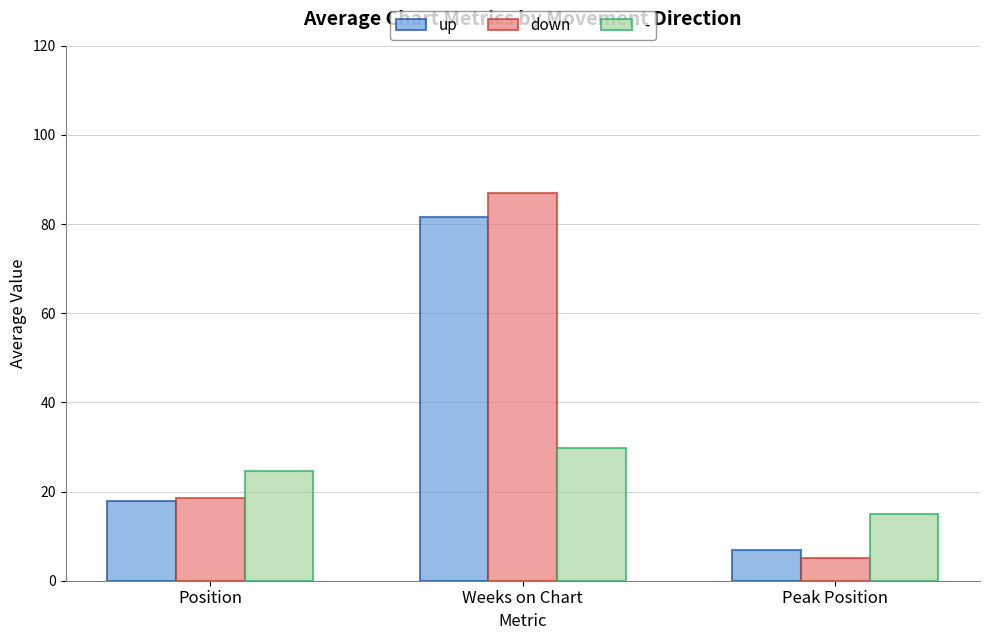

What is the difference between the highest and lowest values at Peak Position?

9.9